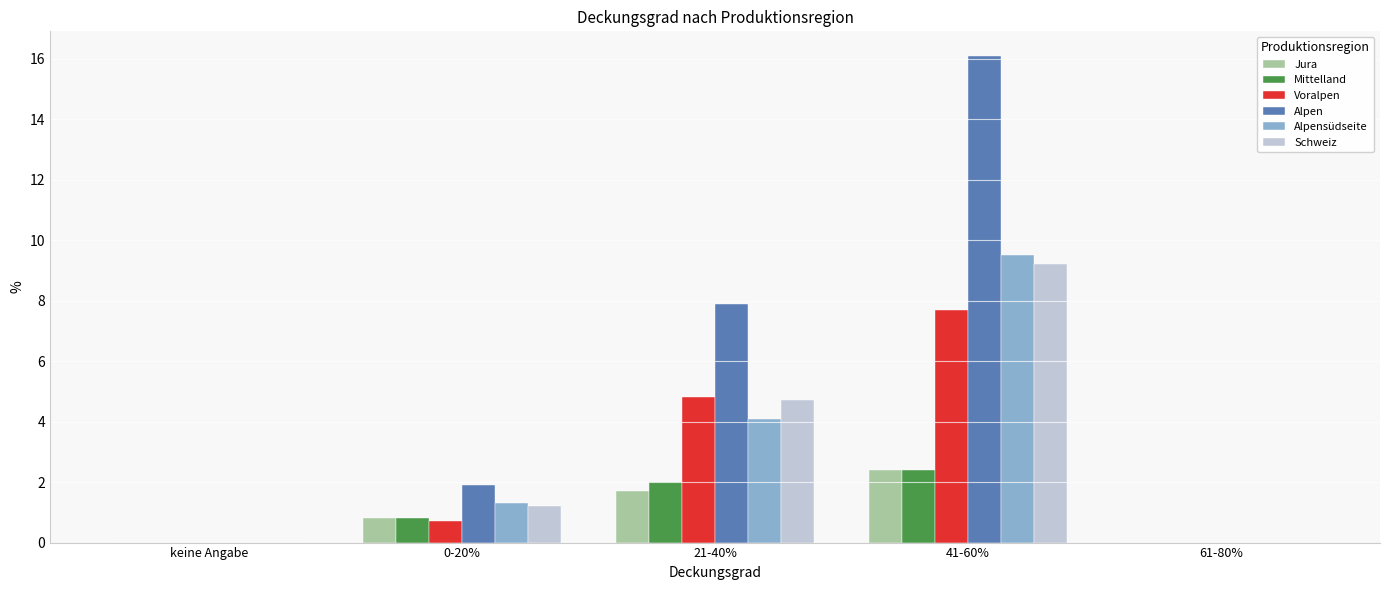

Count the number of data series in this chart.

6